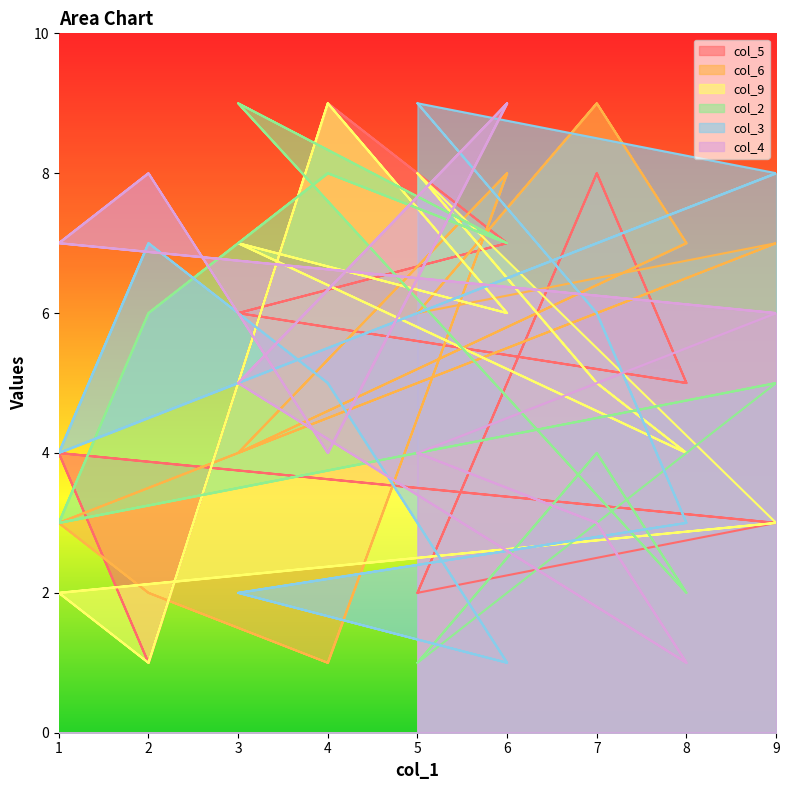

Which has a higher value, 4 or 9?

4